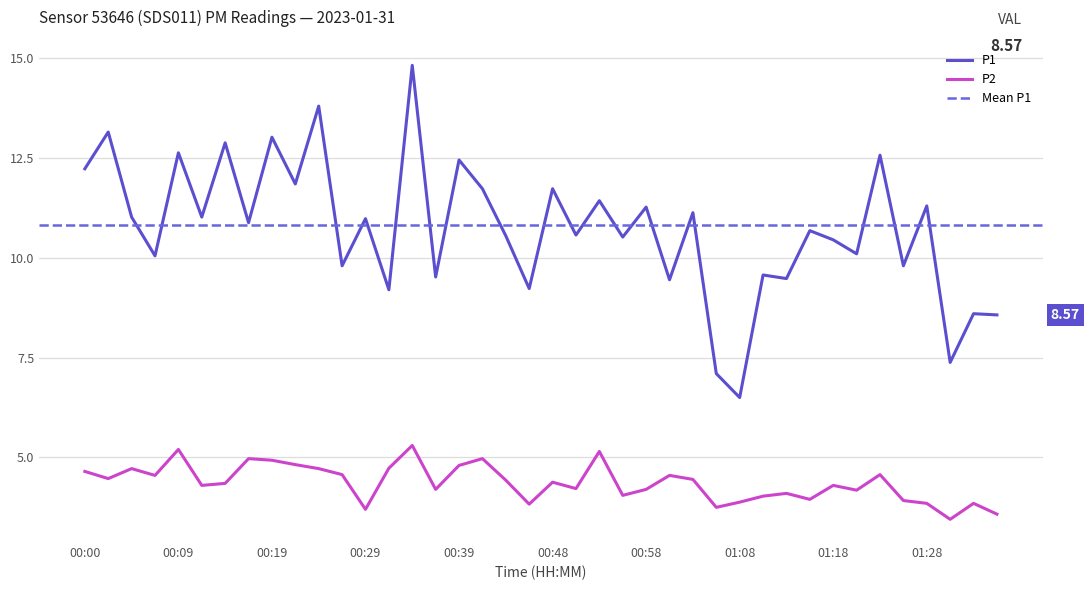

List the series in order of their overall mean, highest first.

P1, P2